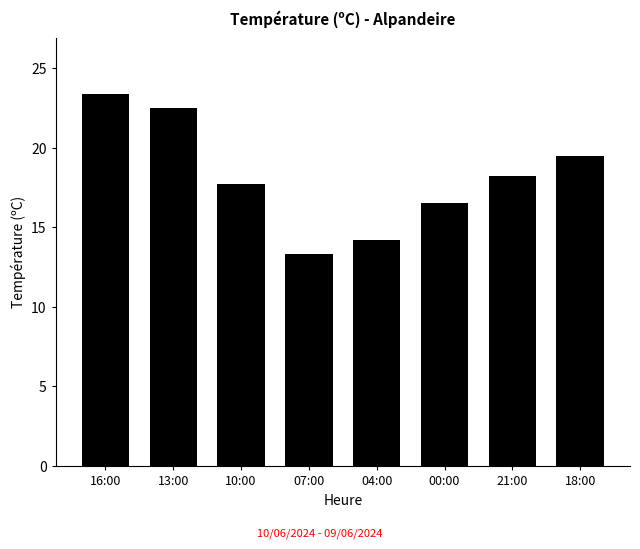

What is the sum of the values at 04:00 and 16:00?

37.6